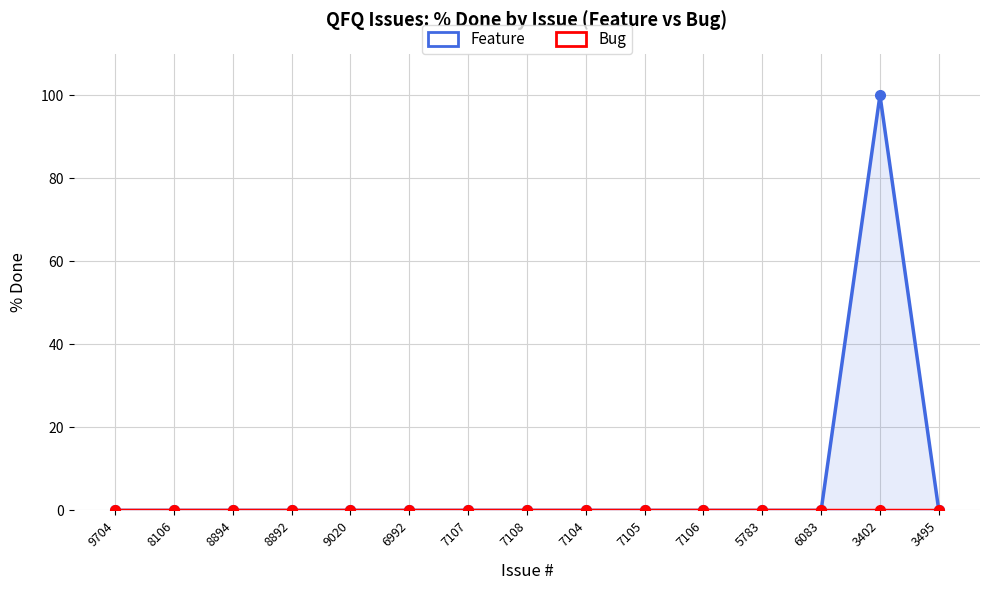

True or false: Feature and Bug intersect in this chart.

False